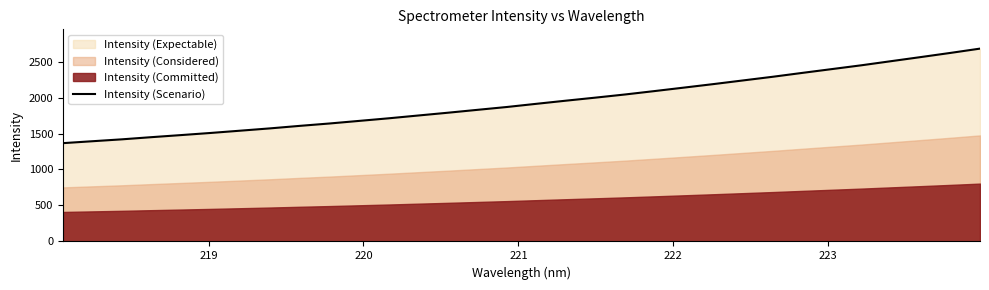

What is the lowest value of the Intensity (Scenario) series?

1366.1